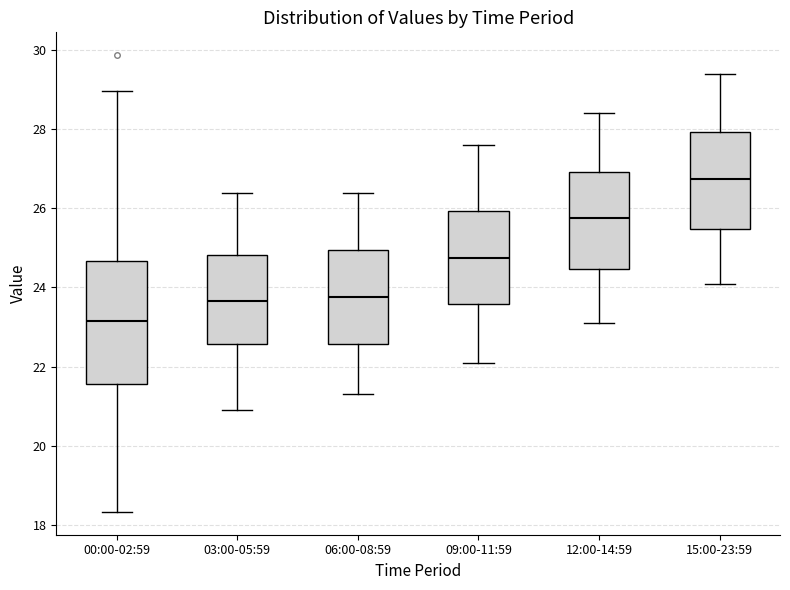

Which box is the tallest, from its lower edge to its upper edge?

00:00-02:59